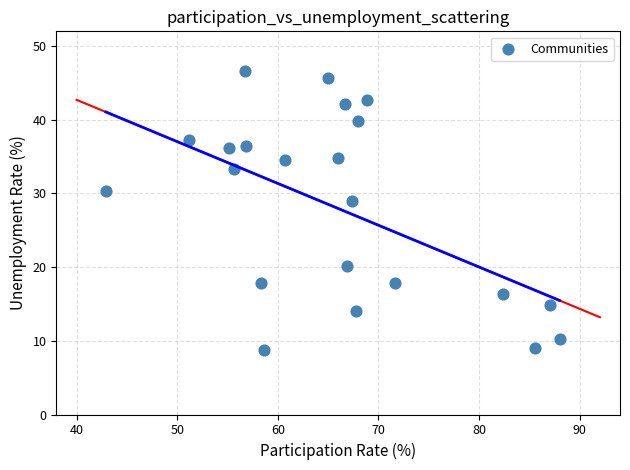

What is the range of Y values (max minus min)?

37.9